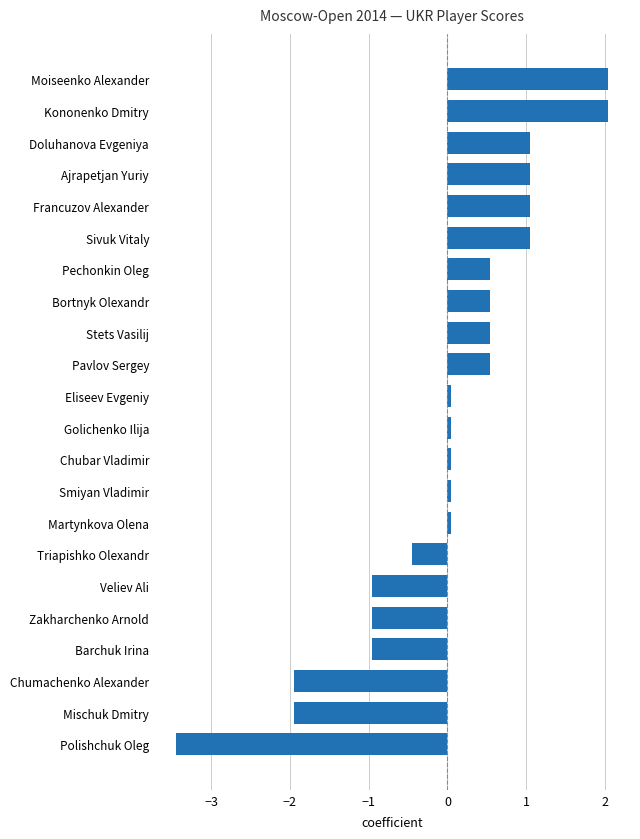

What is the difference between the maximum and minimum values?

5.5